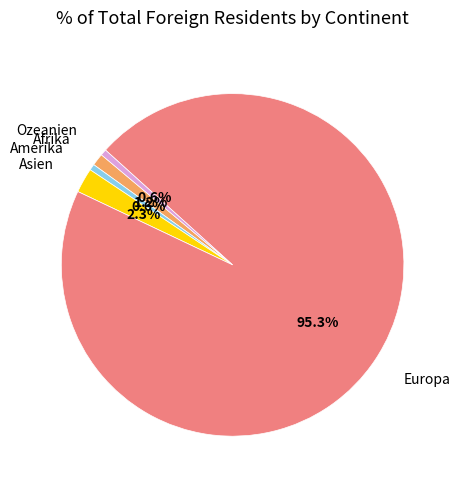

Does Asien represent more than half of the total?

No